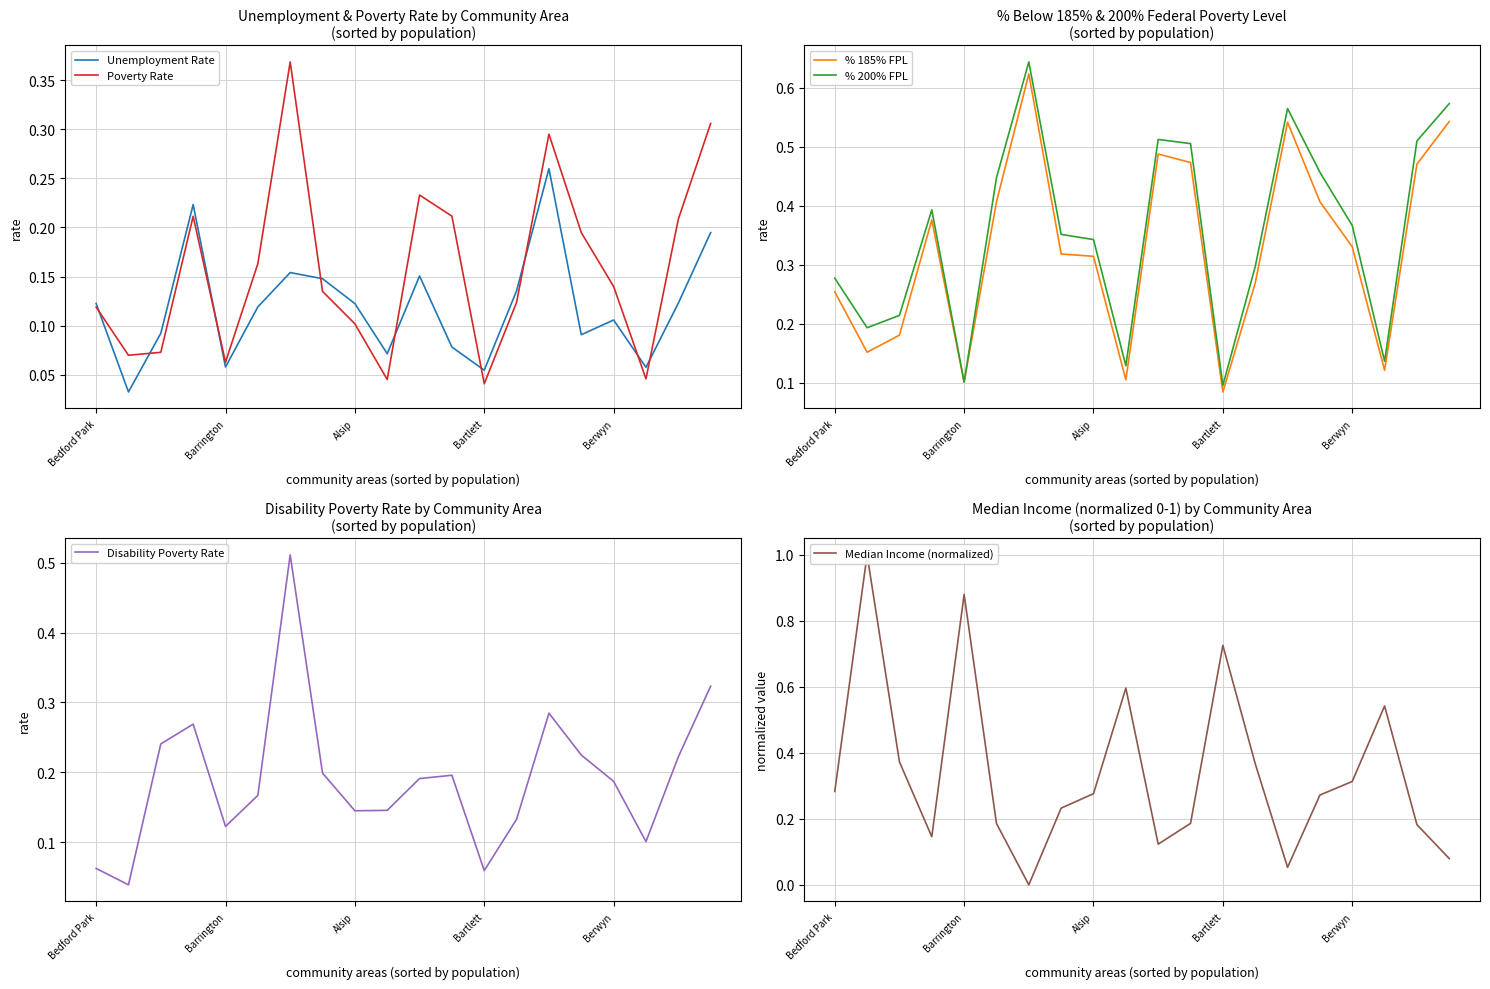

What is the sum of the Median Income (normalized) values at 17 and 19?

0.6